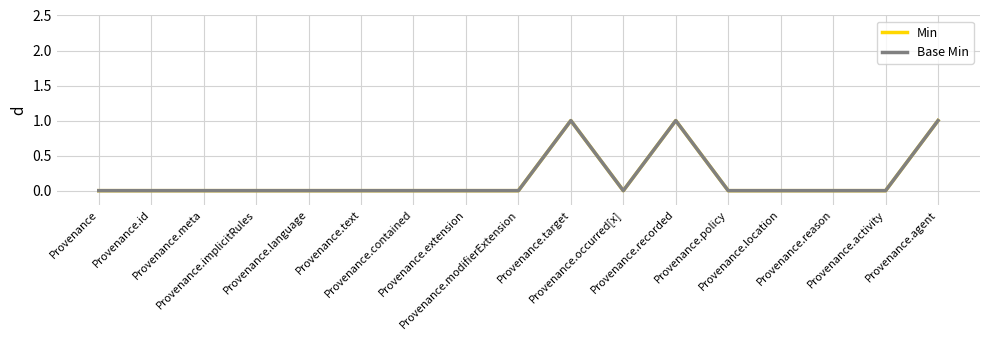

Does the chart display data point markers on the line(s)?

No